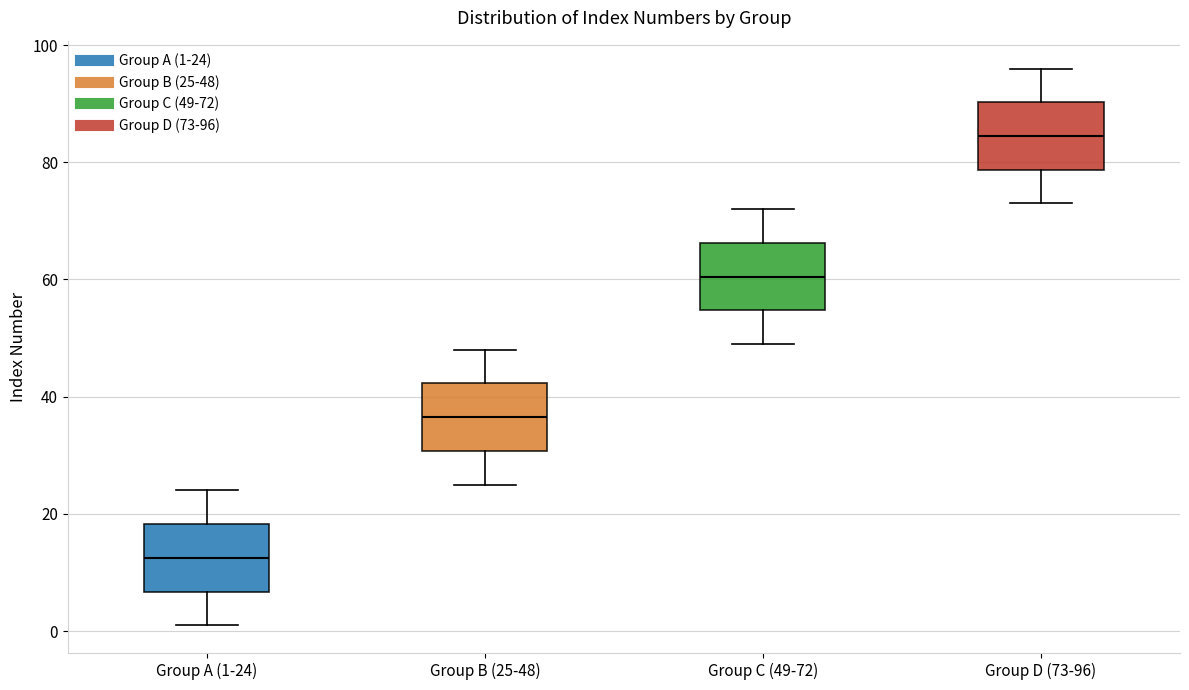

Reading left to right, transcribe this box plot: for each box, give where its median line is, the range the box spans, and where its two whiskers end, as read against the y-axis. The values are not printed on the chart, so give them approximately, as read against the axis.

Group A (1-24): median 12, box 6 to 18, whiskers 2 to 24
Group B (25-48): median 36, box 30 to 42, whiskers 26 to 48
Group C (49-72): median 60, box 54 to 66, whiskers 50 to 72
Group D (73-96): median 84, box 78 to 90, whiskers 74 to 96